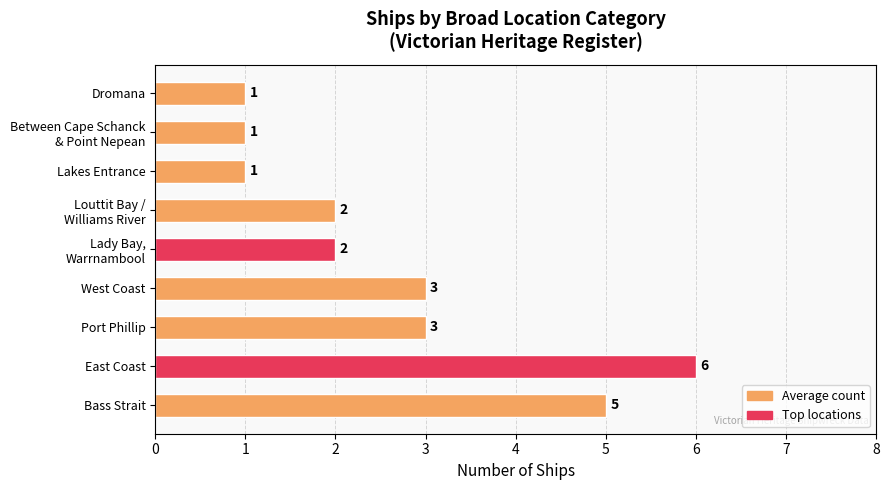

The value at Port Phillip is 1. True or false?

False